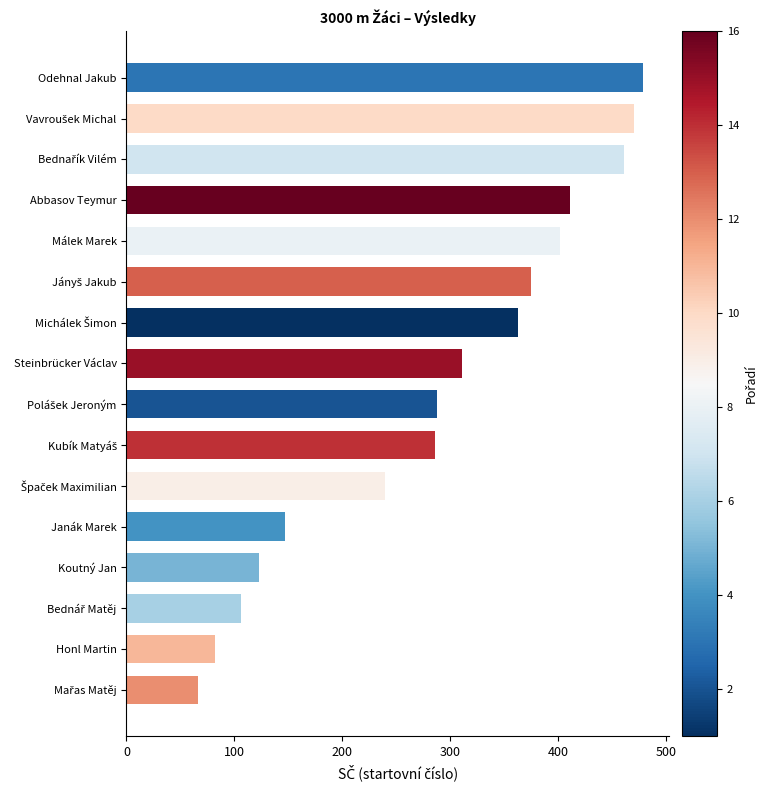

What is the average value?

288